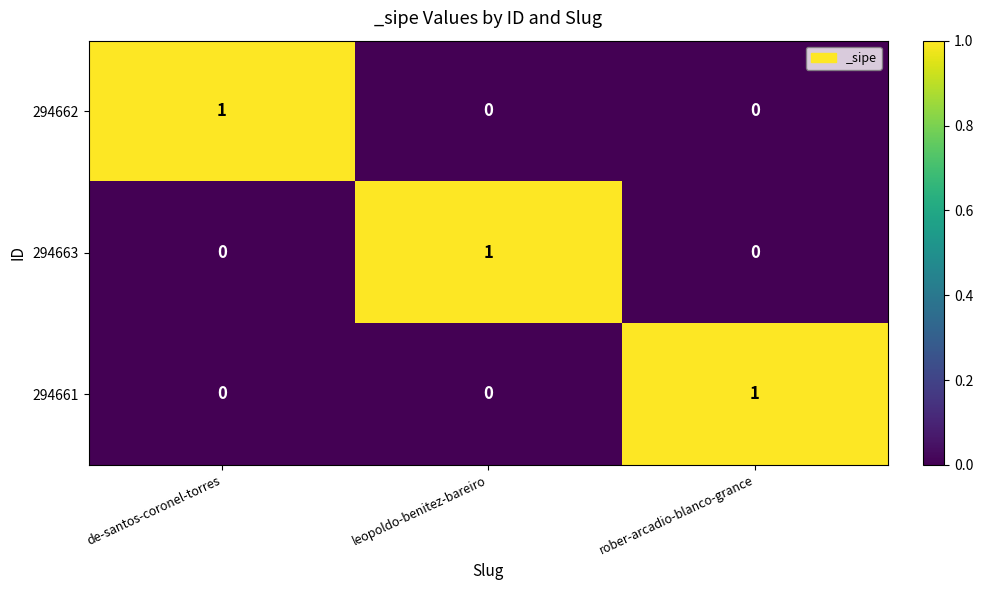

How many data points does each series have?

3